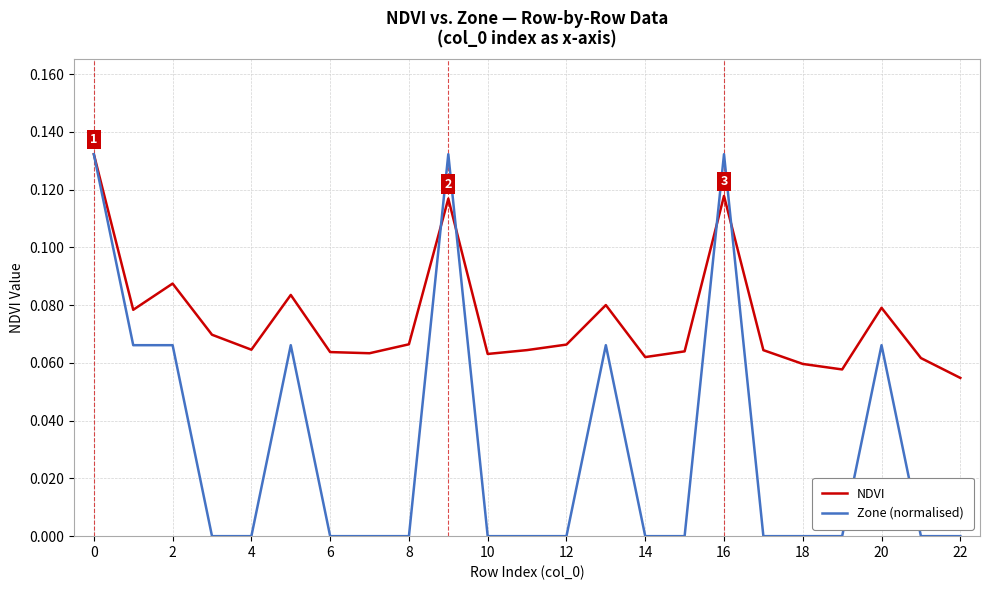

Which series has the widest spread of values?

Zone (normalised)